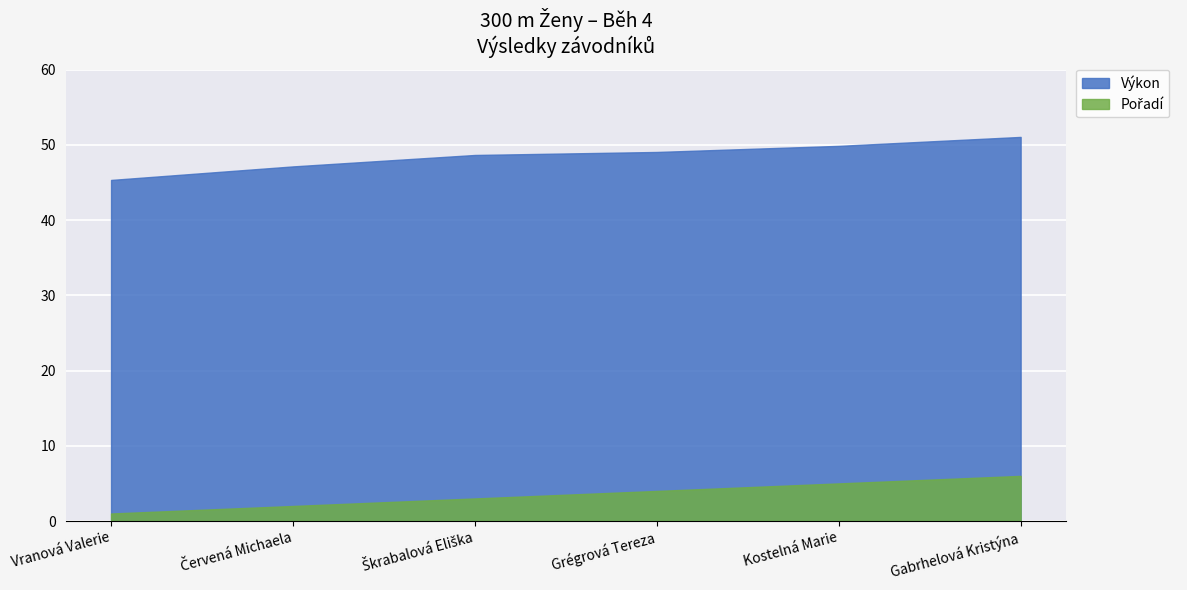

Which series has the largest range (max minus min)?

Výkon